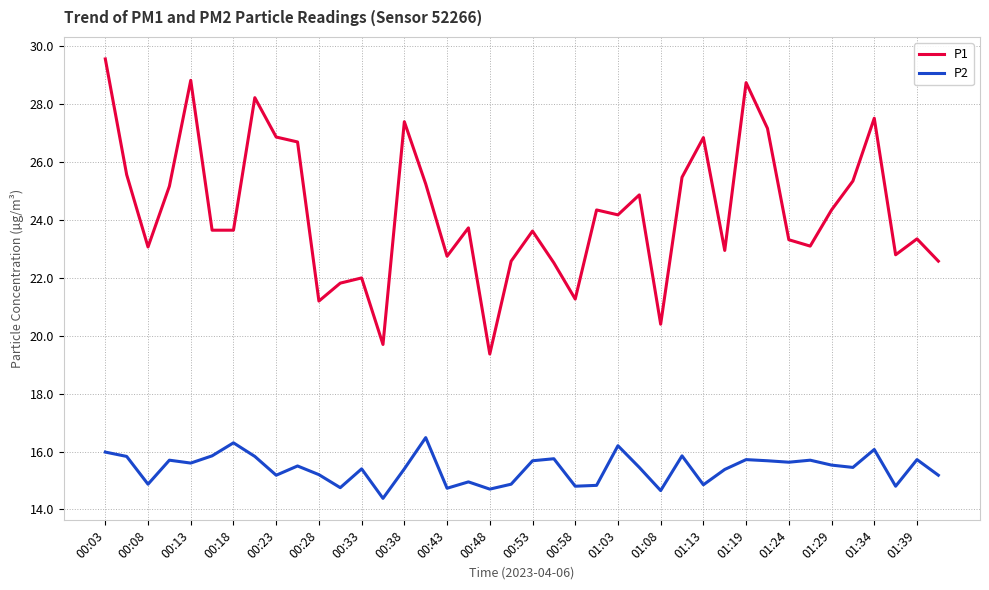

What is the maximum value shown in the chart?

29.6